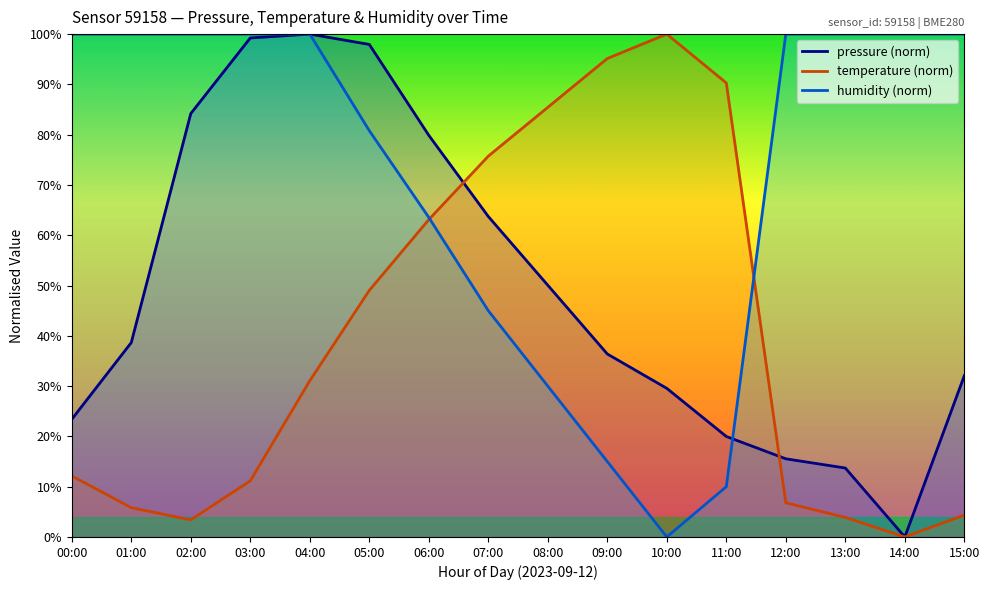

What is the label of the 4th point from the right?

12:00